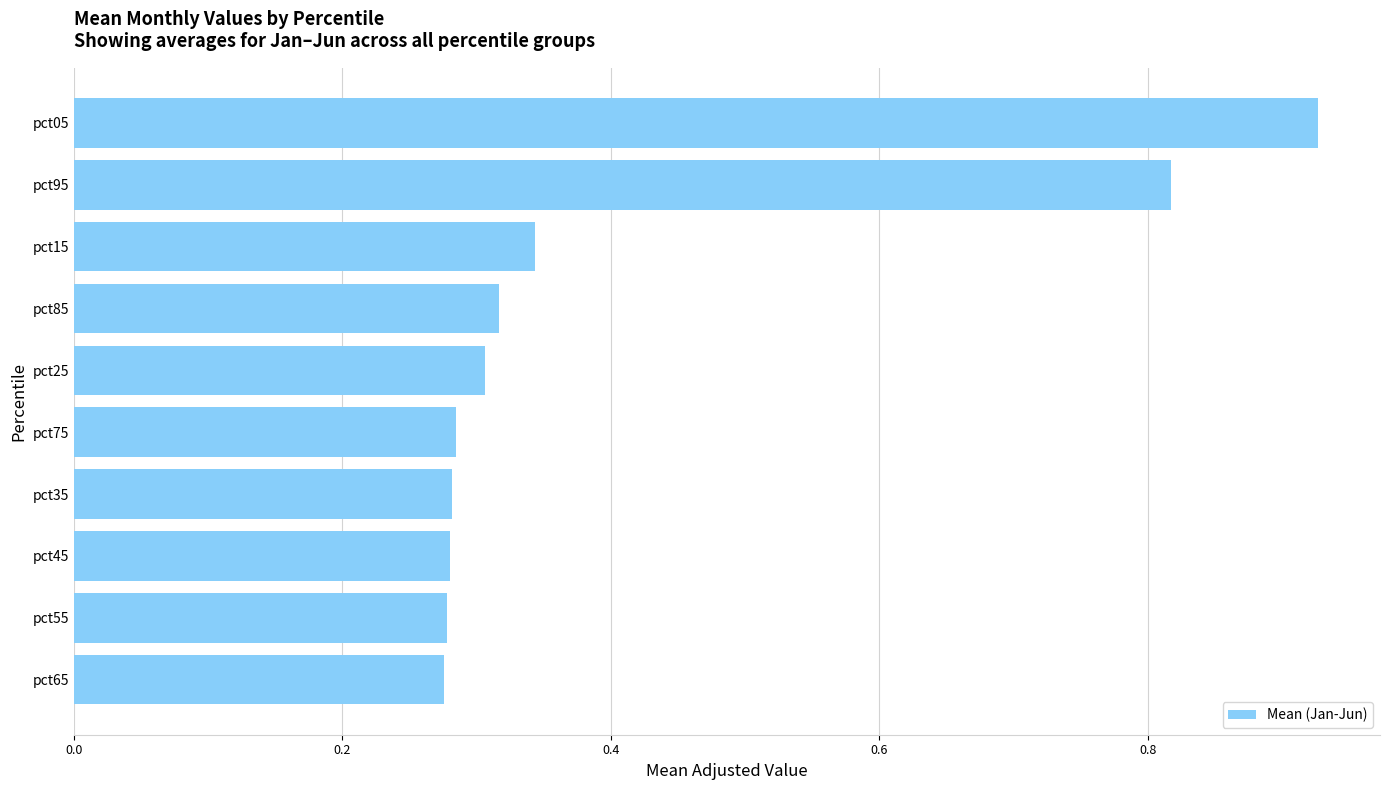

How many values are between 0 and 1?

10